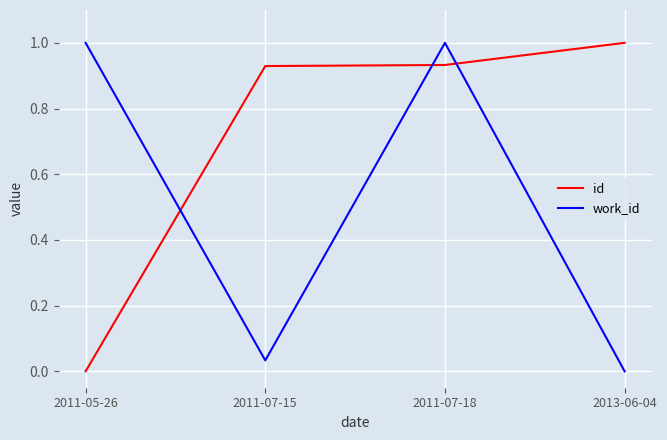

Where is the first local maximum for work_id?

2011-07-18